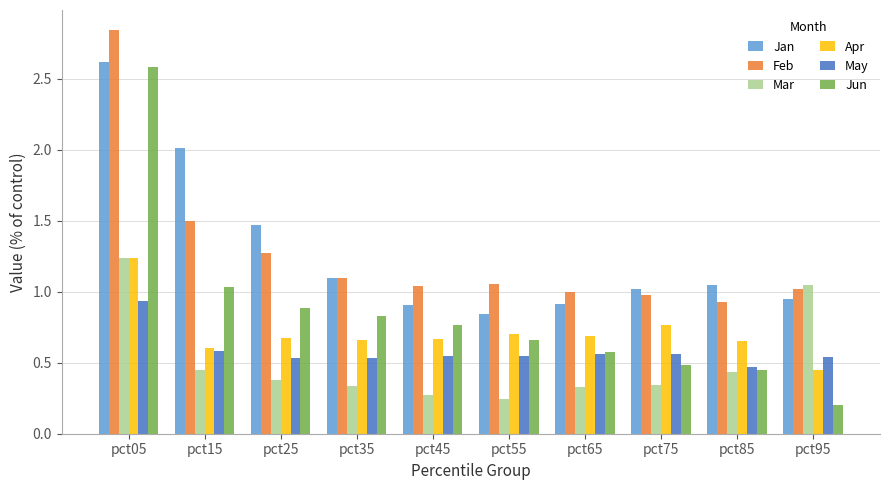

At which label does Apr reach its peak?

pct05